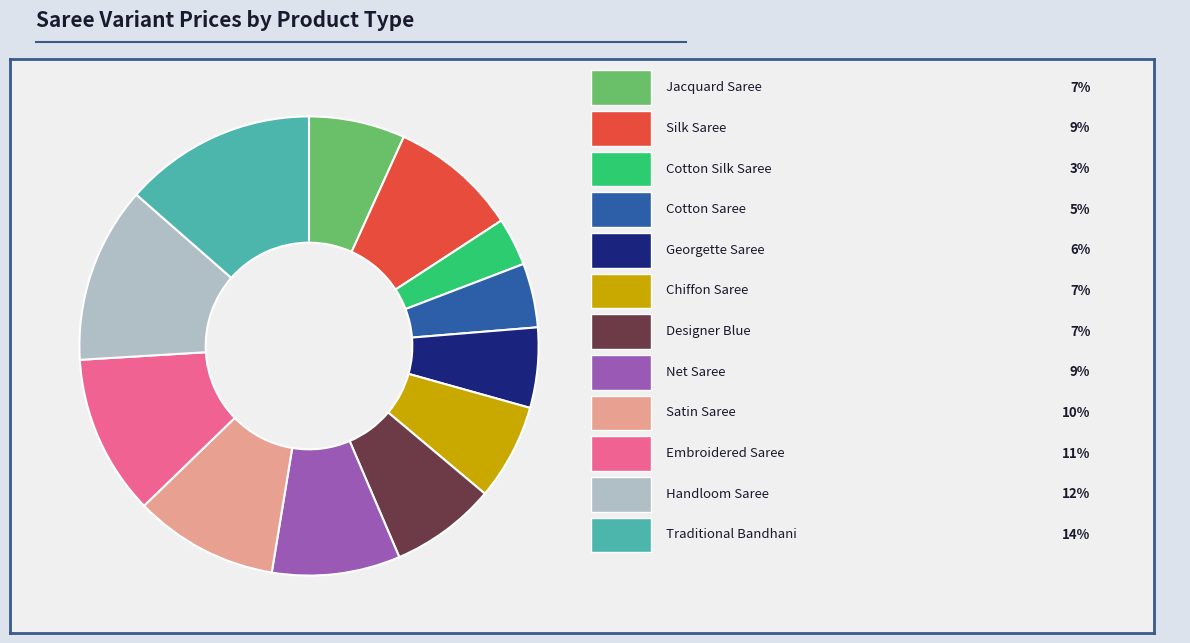

How many segments does this pie chart have?

12